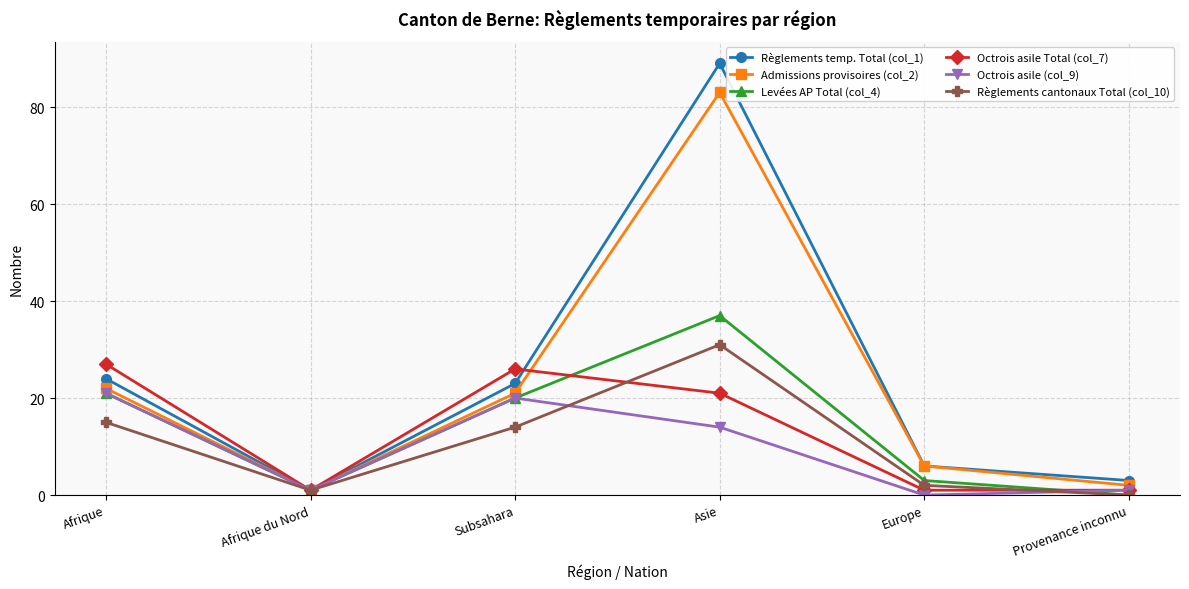

Reading left to right, transcribe all the data shown in this chart.

Règlements temp. Total (col_1): Afrique=24	Afrique du Nord=1	Subsahara=23	Asie=89	Europe=6	Provenance inconnu=3
Admissions provisoires (col_2): Afrique=22	Afrique du Nord=1	Subsahara=21	Asie=83	Europe=6	Provenance inconnu=2
Levées AP Total (col_4): Afrique=21	Afrique du Nord=1	Subsahara=20	Asie=37	Europe=3	Provenance inconnu=0
Octrois asile Total (col_7): Afrique=27	Afrique du Nord=1	Subsahara=26	Asie=21	Europe=1	Provenance inconnu=1
Octrois asile (col_9): Afrique=21	Afrique du Nord=1	Subsahara=20	Asie=14	Europe=0	Provenance inconnu=1
Règlements cantonaux Total (col_10): Afrique=15	Afrique du Nord=1	Subsahara=14	Asie=31	Europe=2	Provenance inconnu=0